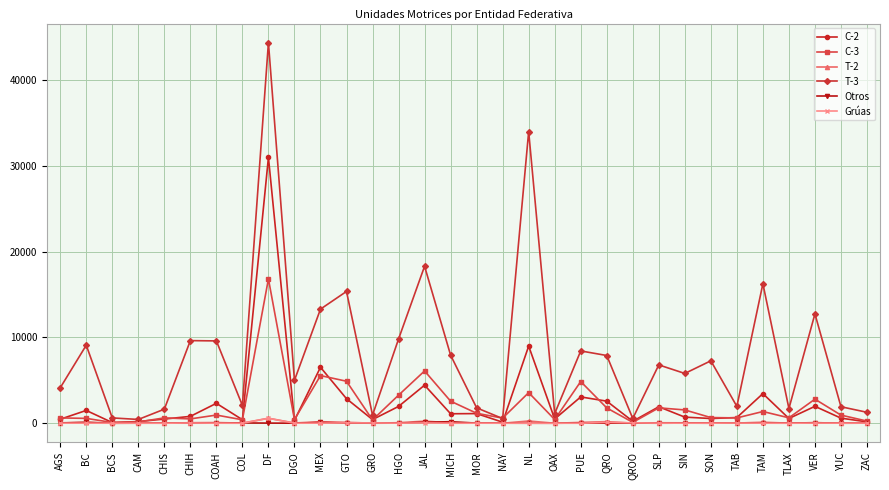

What is the maximum value for C-2?

30959